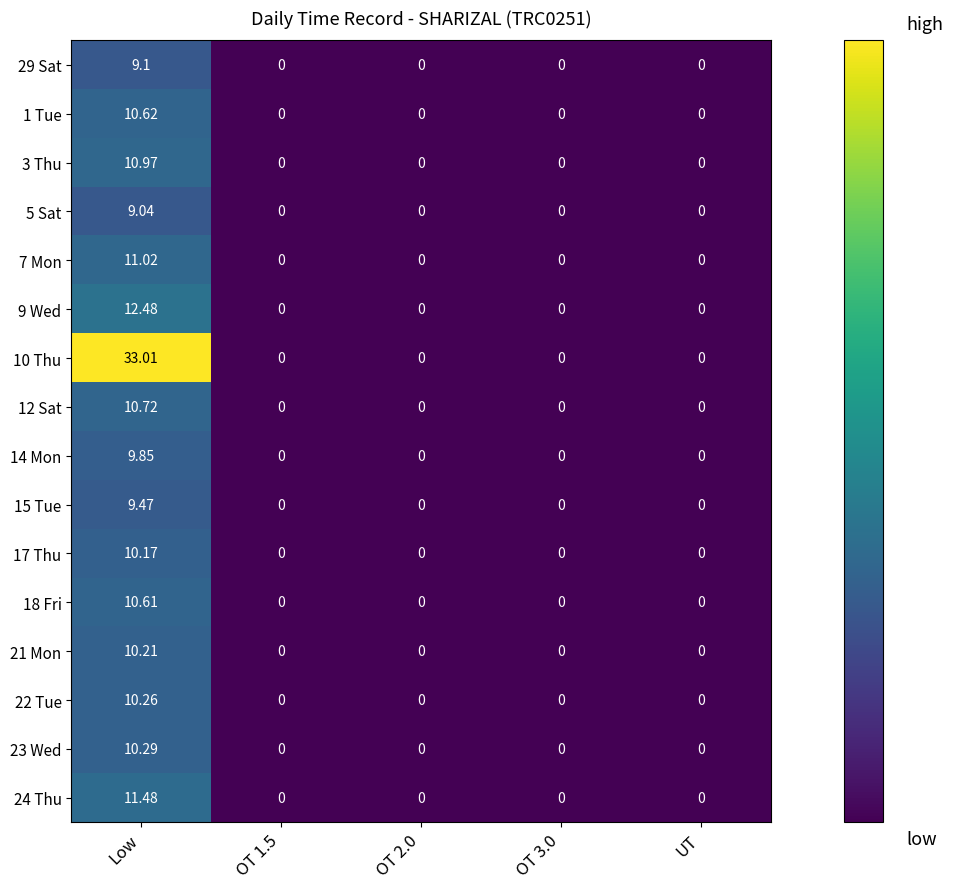

List the series in order of their peak value, highest first.

10 Thu, 9 Wed, 24 Thu, 7 Mon, 3 Thu, 12 Sat, 1 Tue, 18 Fri, 23 Wed, 22 Tue, 21 Mon, 17 Thu, 14 Mon, 15 Tue, 29 Sat, 5 Sat